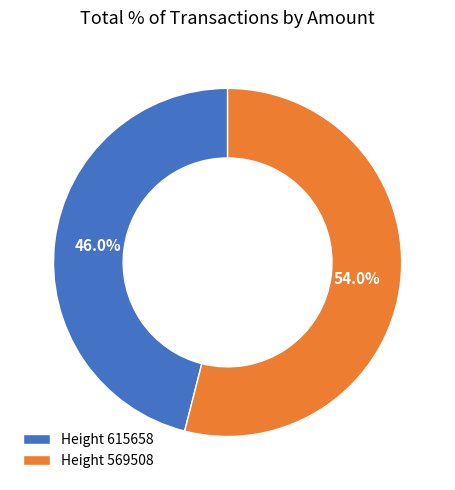

Rank the categories by value from highest to lowest.

Height 569508, Height 615658